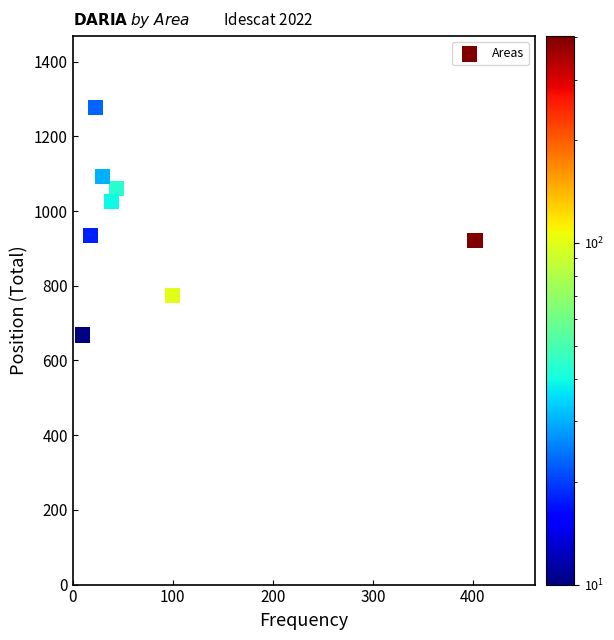

What is the range of Y values (max minus min)?

609